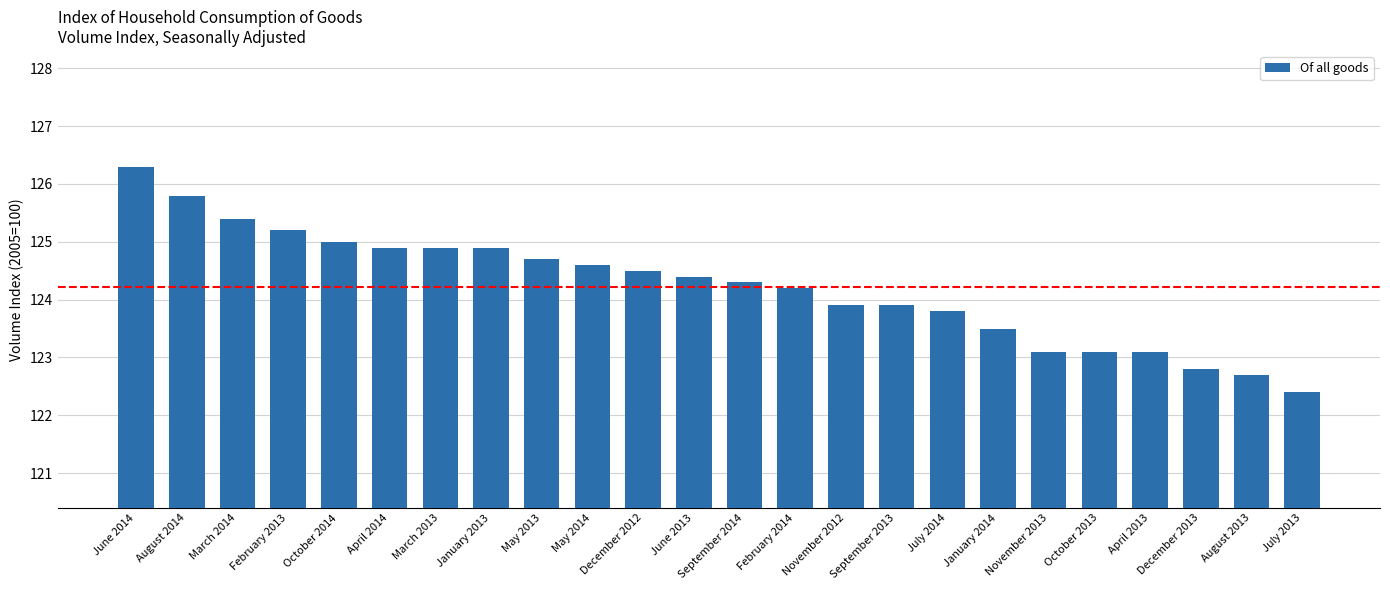

What is the ratio of the value at April 2014 to the value at May 2014?

1.0